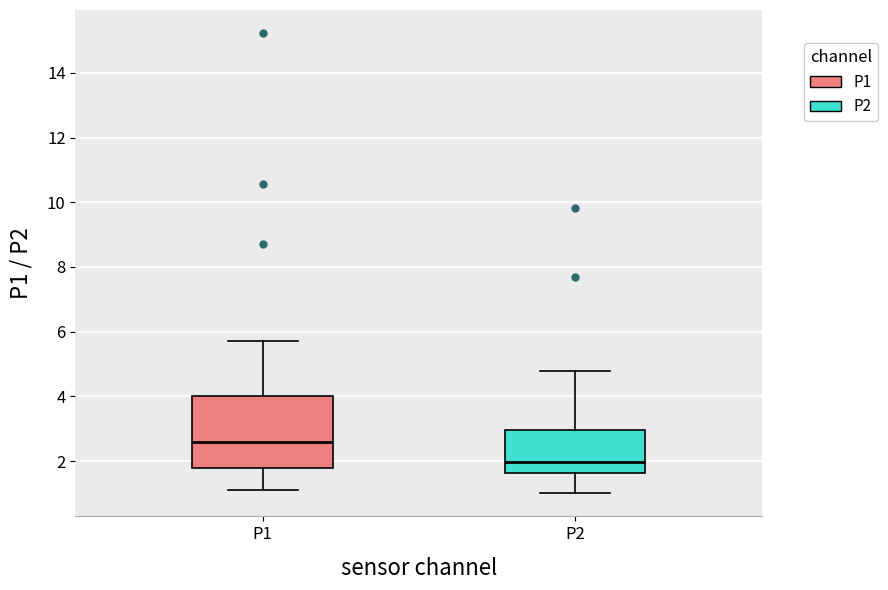

Reading left to right, read every box against the y-axis: the position of its median line, the range the box covers, and the ends of its whiskers. The values are not printed on the chart, so give them approximately, as read against the axis.

P1: median 2.6, box 1.8 to 4.0, whiskers 1.2 to 5.8
P2: median 2.0, box 1.6 to 3.0, whiskers 1.0 to 4.8